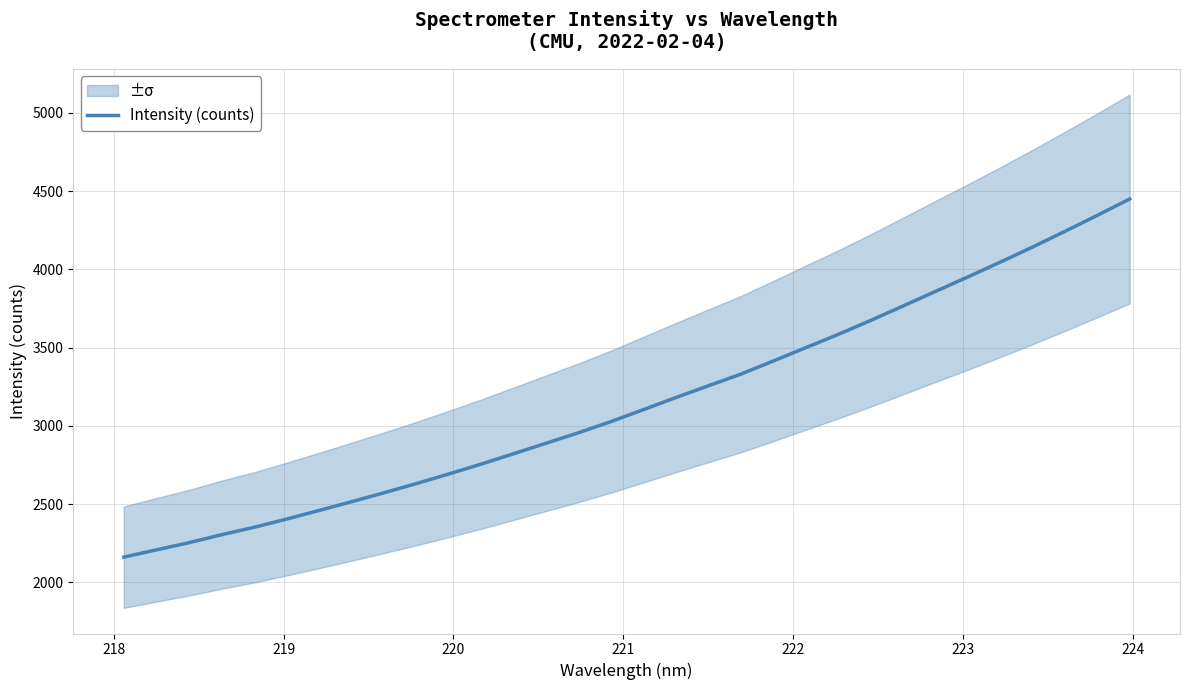

What is the highest value of the Intensity (counts) series?

4450.2